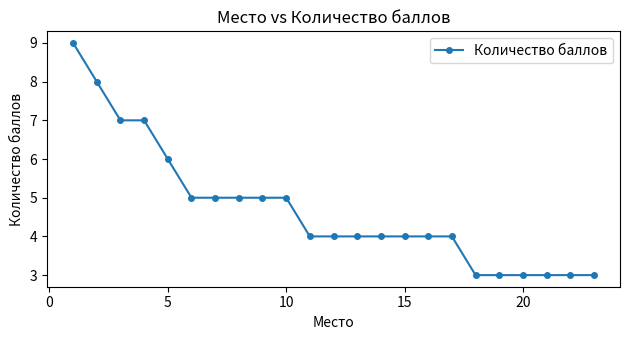

What is the value of the 23rd point from the left?

3